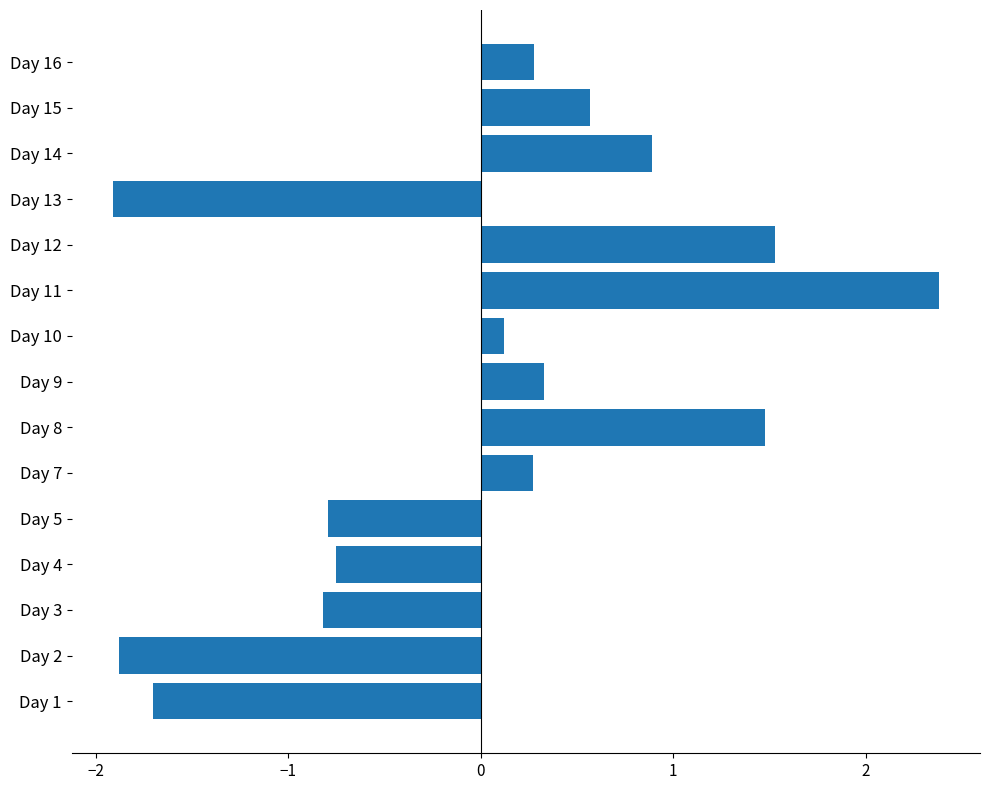

At which label is the value closest to 0?

Day 10